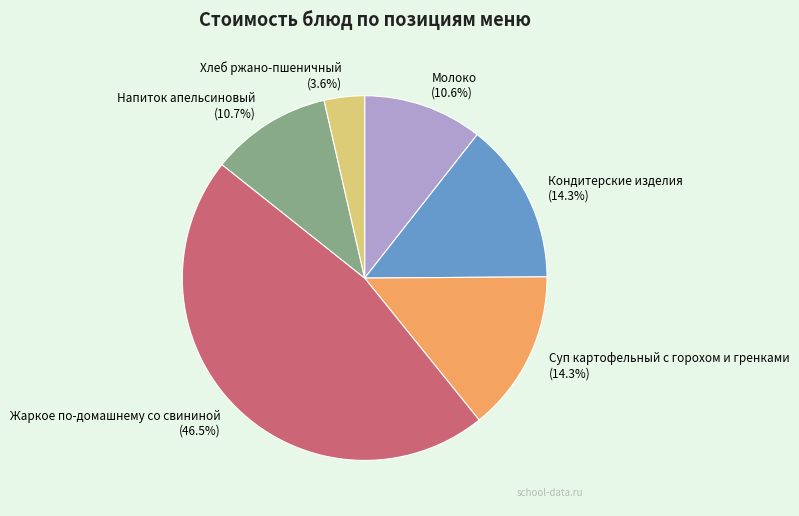

Is Суп картофельный с горохом и гренками the majority of the pie?

No